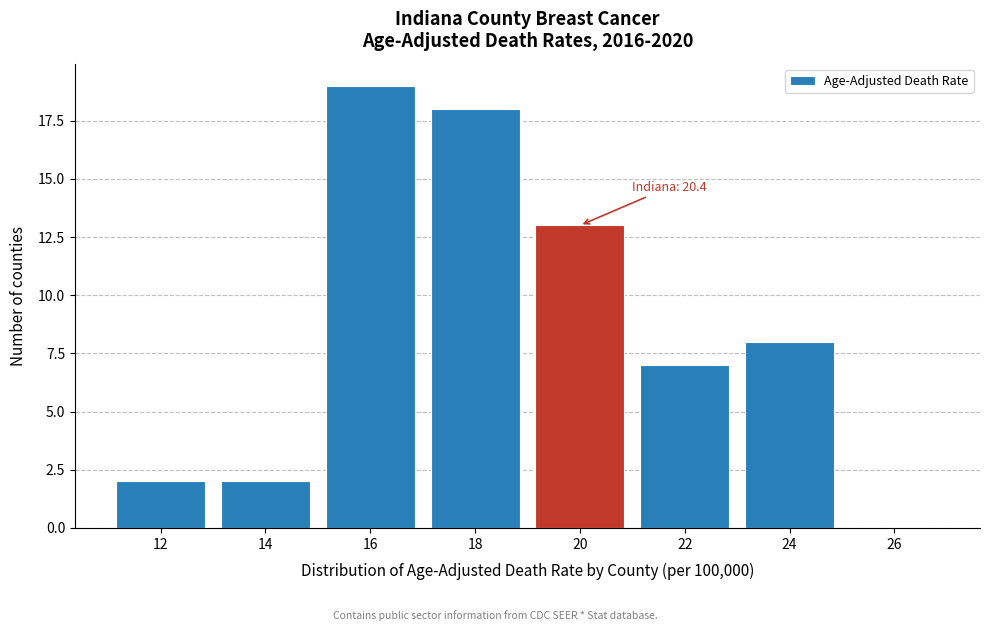

Reading left to right, transcribe all the data shown in this chart.

12=2	14=2	16=19	18=18	20=13	22=7	24=8	26=0